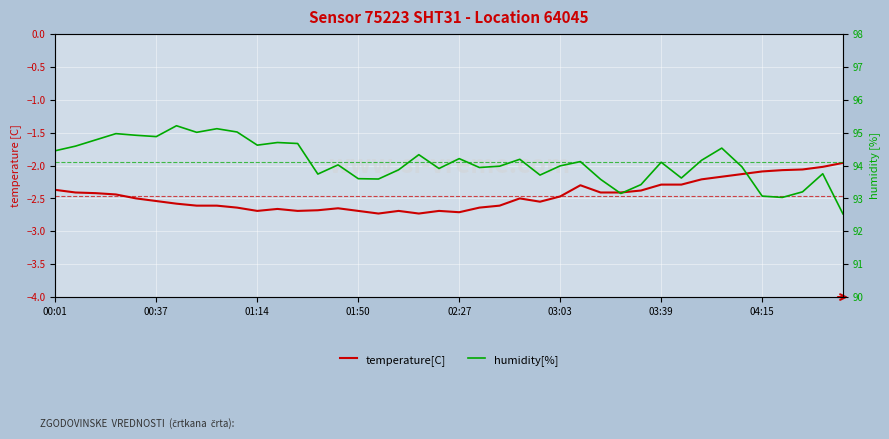

How many lines are shown in the chart?

2